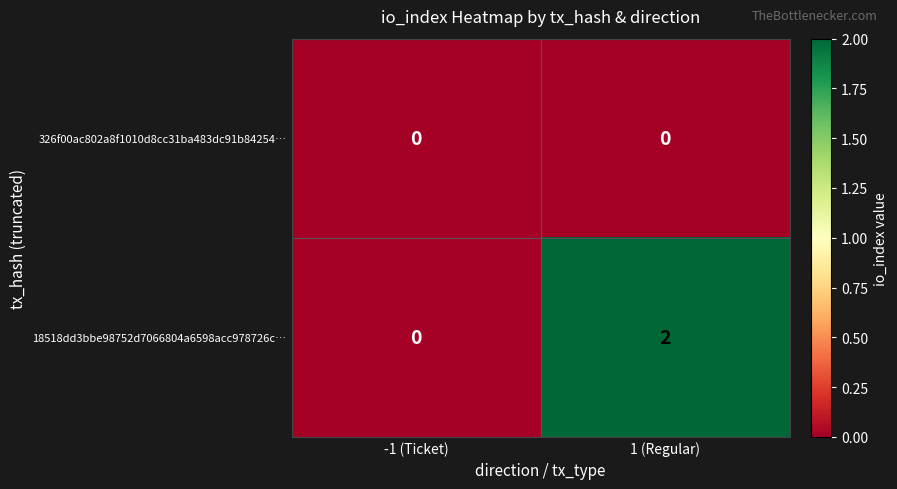

List the series in order of their peak value, lowest first.

326f00ac802a8f1010d8cc31ba483dc91b84254…, 18518dd3bbe98752d7066804a6598acc978726c…